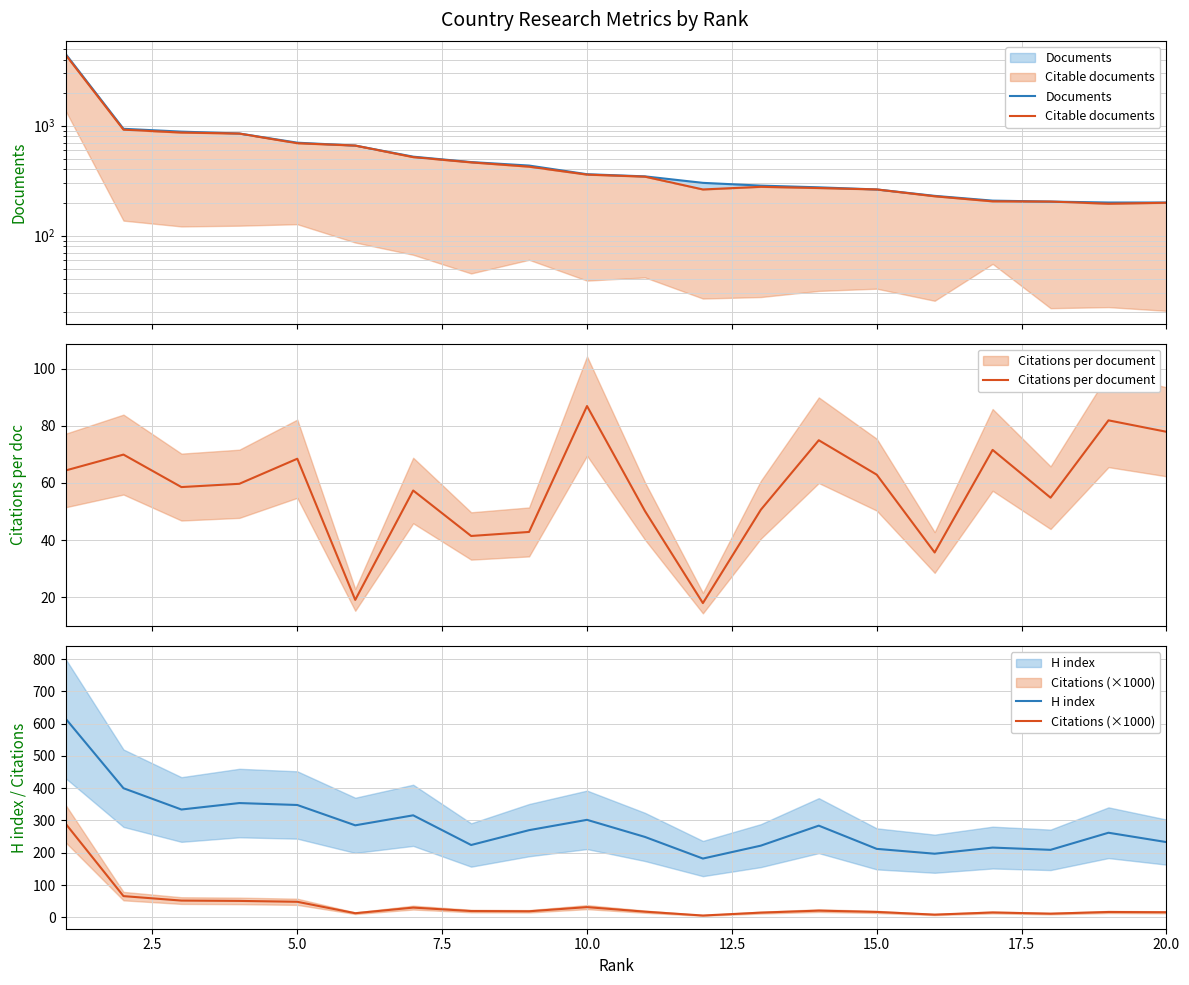

Reading right to left, transcribe all the data shown in this chart.

Documents: 200.0	200.0	204.0	208.0	230.0	263.0	275.0	285.0	302.0	346.0	362.0	434.0	467.0	523.0	660.0	701.0	850.0	884.0	938.0	4514.0
Citable documents: 199.0	195.0	204.0	205.0	228.0	263.0	271.0	278.0	263.0	344.0	359.0	424.0	464.0	518.0	660.0	693.0	849.0	867.0	921.0	4436.0
Citations per document: 77.9	81.9	54.8	71.5	35.6	62.9	74.9	50.6	17.9	50.1	86.9	42.8	41.4	57.3	19.1	68.5	59.7	58.5	69.9	64.3
H index: 233.0	262.0	209.0	216.0	197.0	212.0	284.0	222.0	182.0	249.0	302.0	270.0	224.0	316.0	285.0	348.0	354.0	334.0	400.0	616.0
Citations (×1000): 15.6	16.4	11.2	14.9	8.2	16.5	20.6	14.4	5.4	17.4	31.5	18.6	19.3	30.0	12.6	48.0	50.7	51.7	65.6	290.4